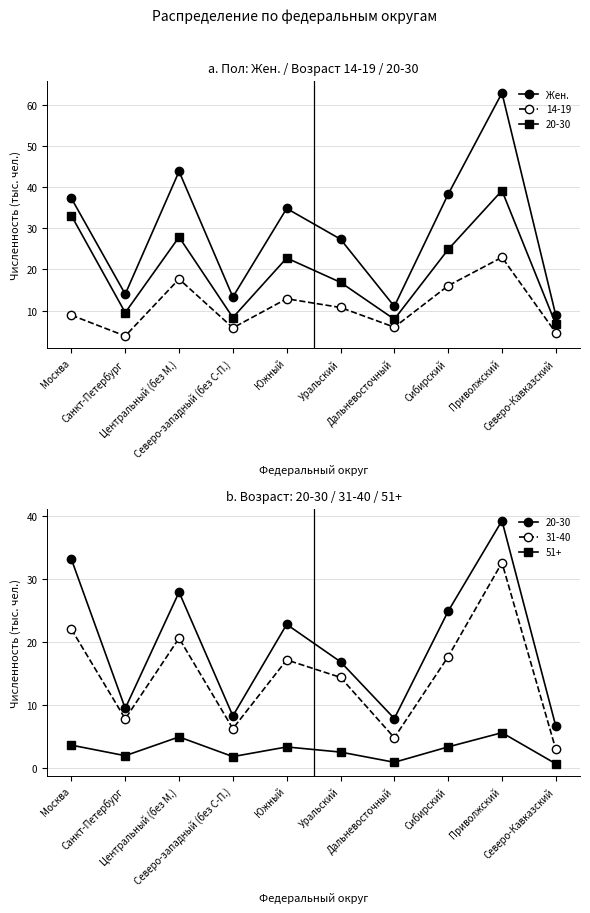

Reading left to right, what are all the values shown in this chart?

Москва=37.3	Санкт-Петербург=14.0	Центральный (без М.)=43.9	Северо-западный (без С-П.)=13.3	Южный=34.9	Уральский=27.4	Дальневосточный=11.0	Сибирский=38.3	Приволжский=63.0	Северо-Кавказский=8.9